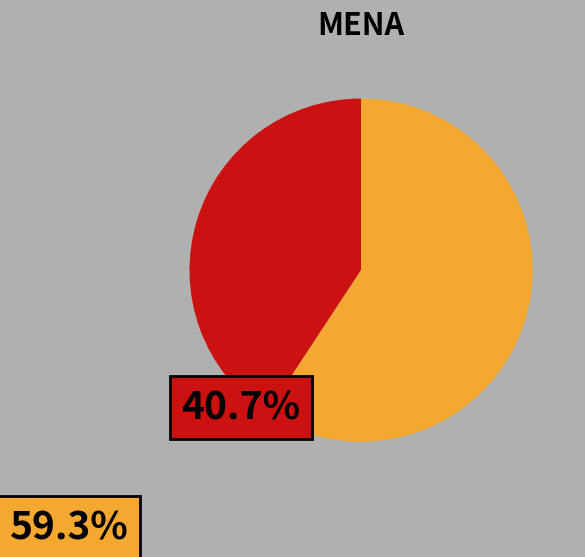

Does any single category account for the majority?

Yes